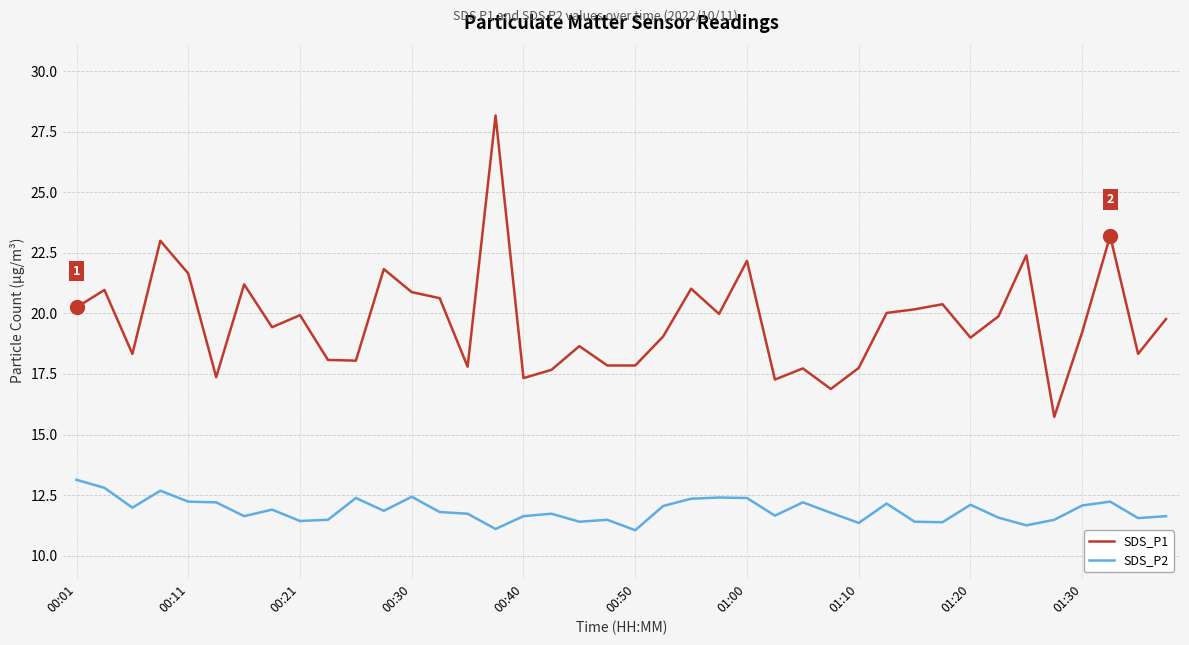

Is this an area chart (filled region under the line)?

No